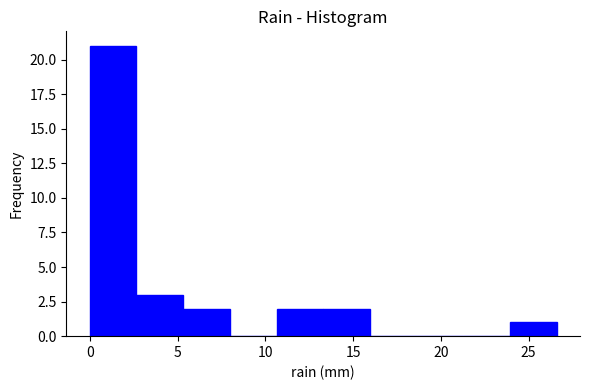

Which range on the x-axis has the tallest bar?

0.0 to 2.5